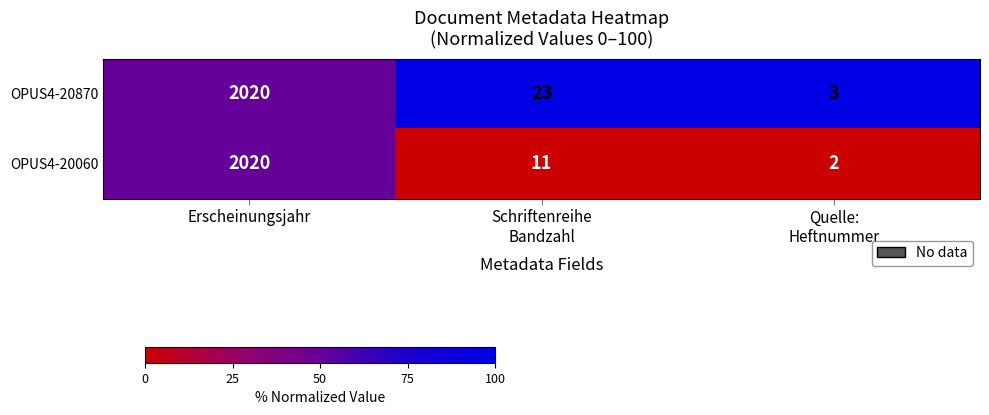

At Schriftenreihe
Bandzahl, list the series in order from smallest to largest.

OPUS4-20060, OPUS4-20870